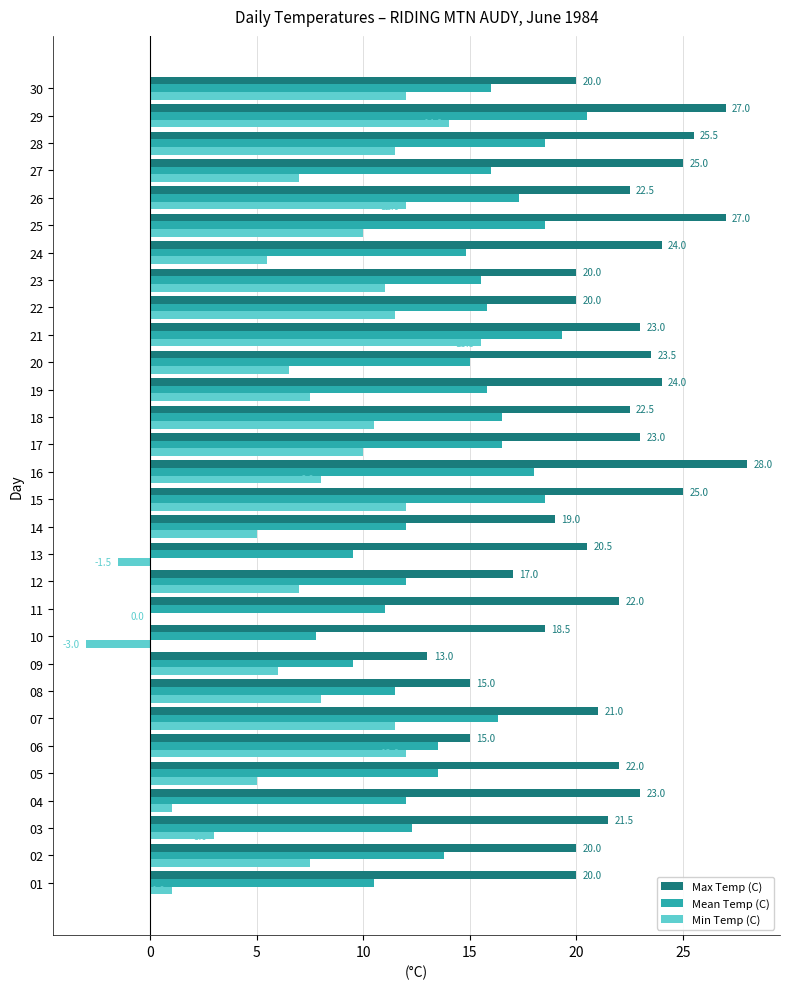

Count the number of categories in the chart.

30